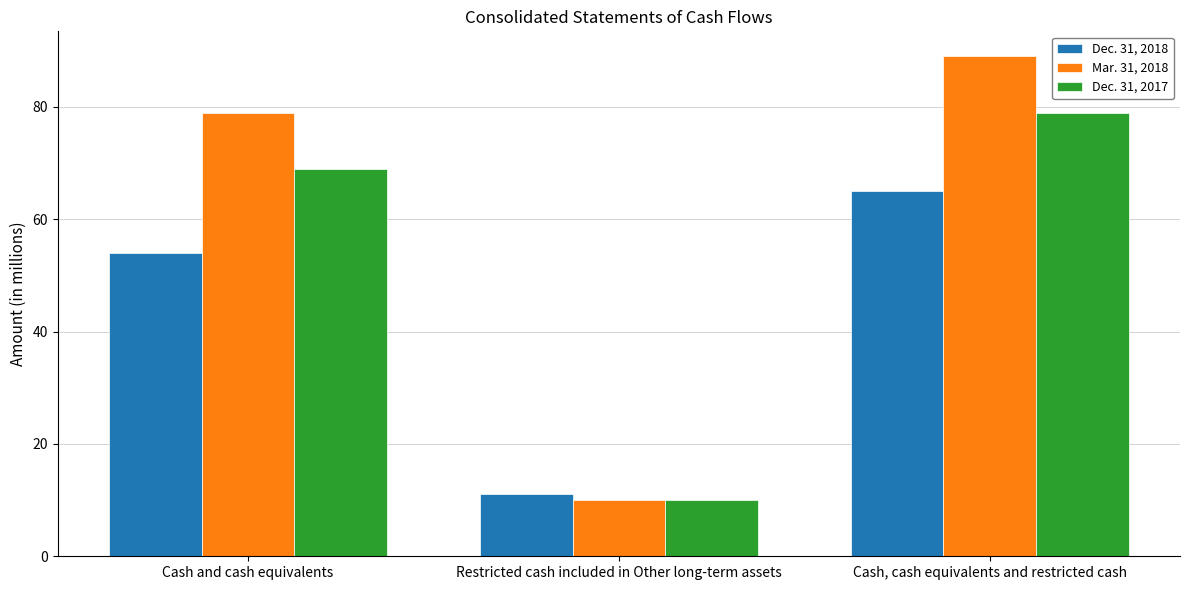

Is the value of Dec. 31, 2017 at Restricted cash included in Other long-term assets greater than the value of Mar. 31, 2018 at Cash, cash equivalents and restricted cash?

No